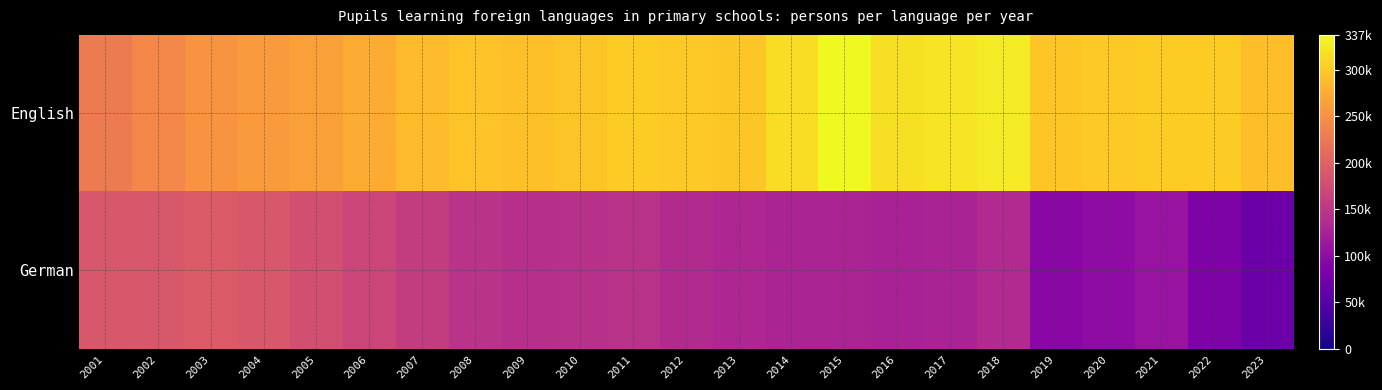

Which series has the largest total across all categories?

English